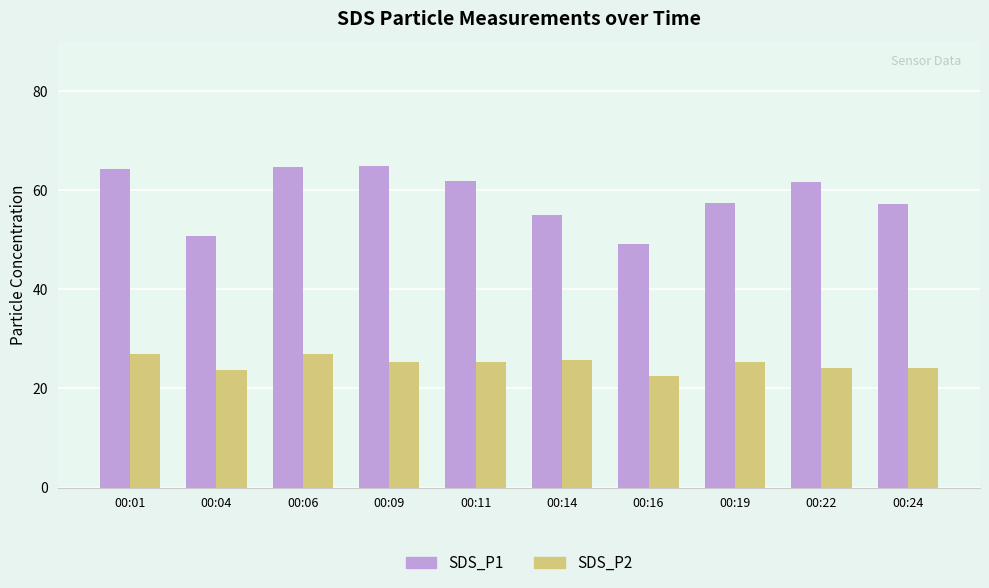

What is the maximum value shown in the chart?

64.9